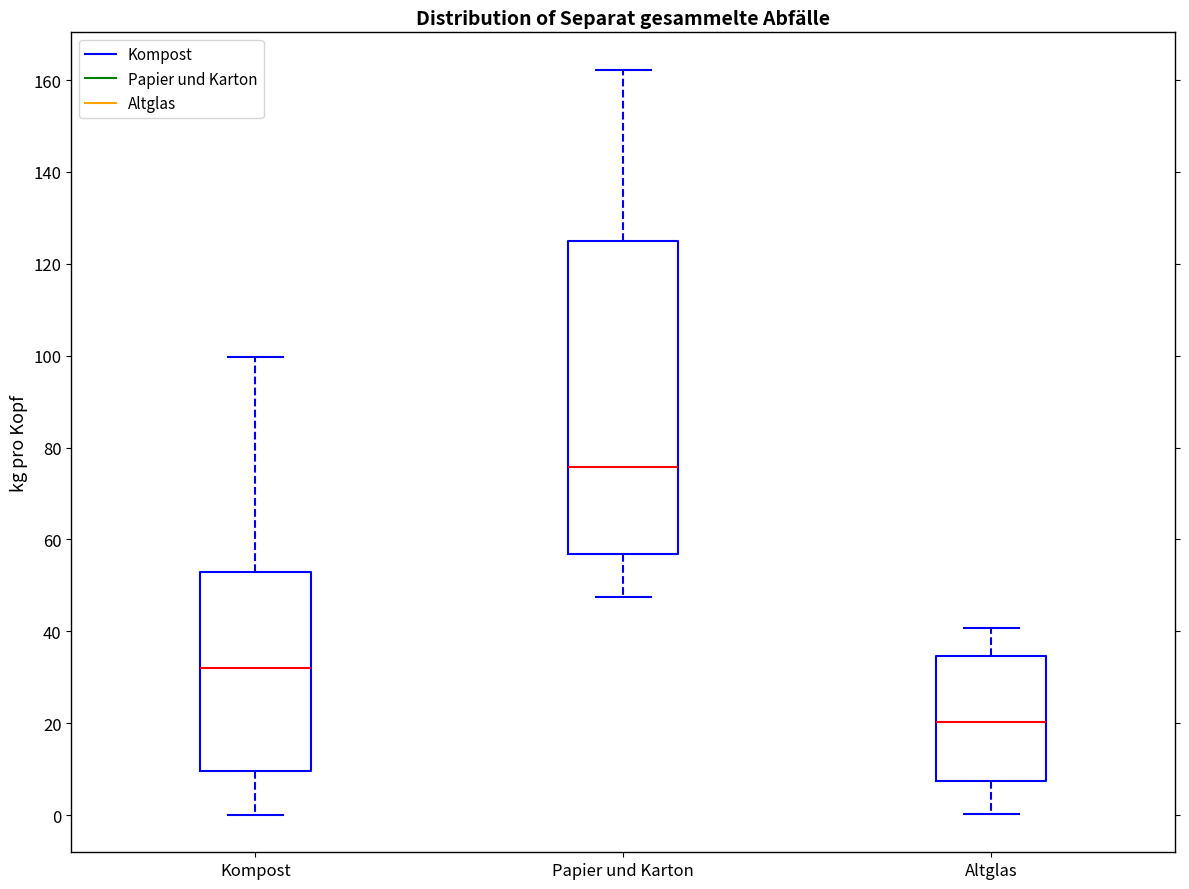

Reading left to right, read every box against the y-axis: the position of its median line, the range the box covers, and the ends of its whiskers. The values are not printed on the chart, so give them approximately, as read against the axis.

Kompost: median 32, box 10 to 54, whiskers 0 to 100
Papier und Karton: median 76, box 56 to 124, whiskers 48 to 162
Altglas: median 20, box 8 to 34, whiskers 0 to 40